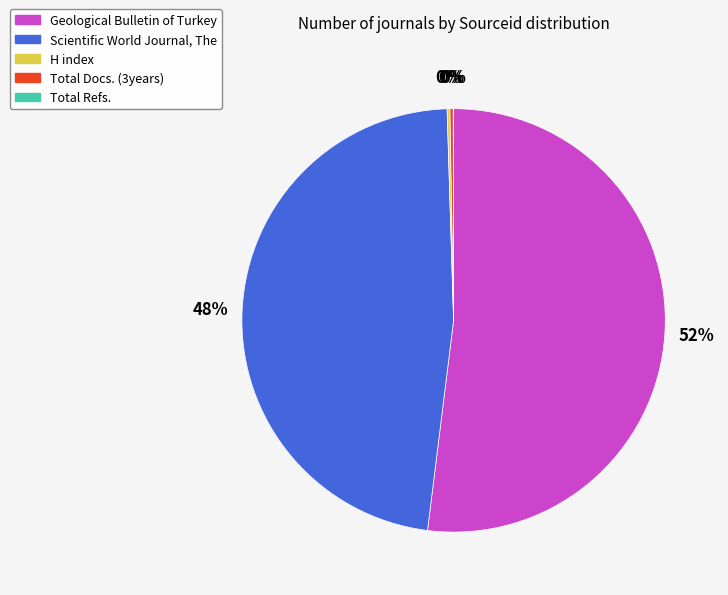

What percentage is the Geological Bulletin of Turkey slice, to the nearest percent?

52%